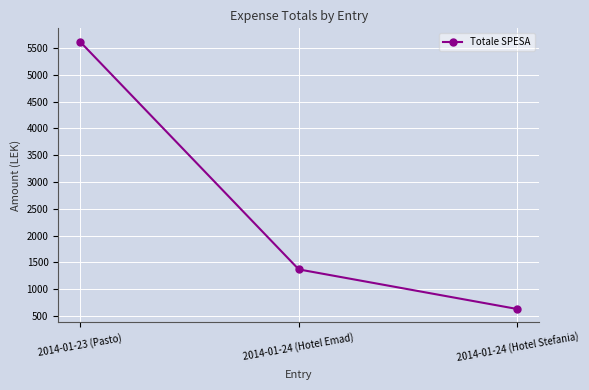

Rank the categories by value from lowest to highest.

2014-01-24 (Hotel Stefania), 2014-01-24 (Hotel Emad), 2014-01-23 (Pasto)